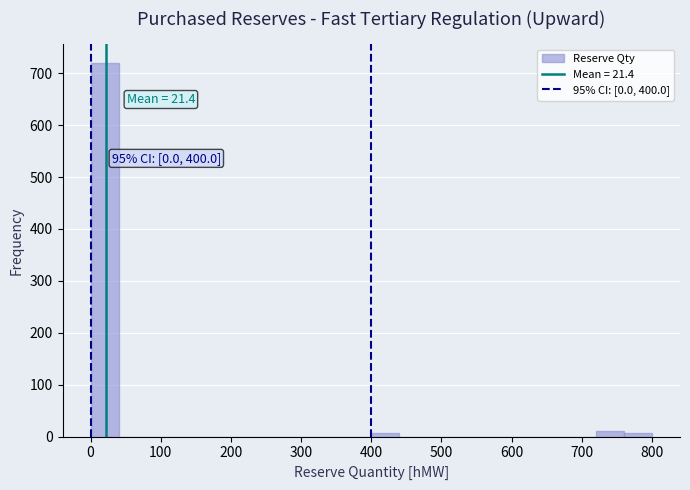

Over which range of the x-axis is the bar tallest?

0 to 40